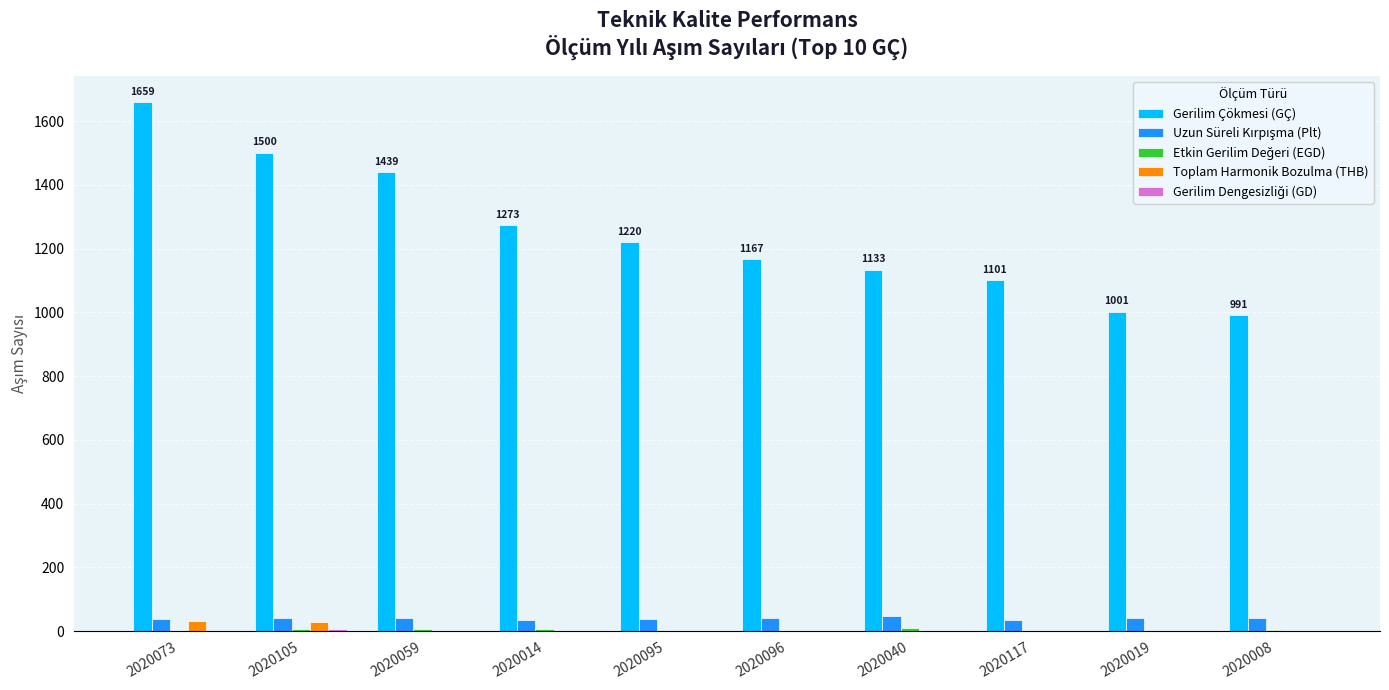

The value of Toplam Harmonik Bozulma (THB) at 2020019 is 0. True or false?

True